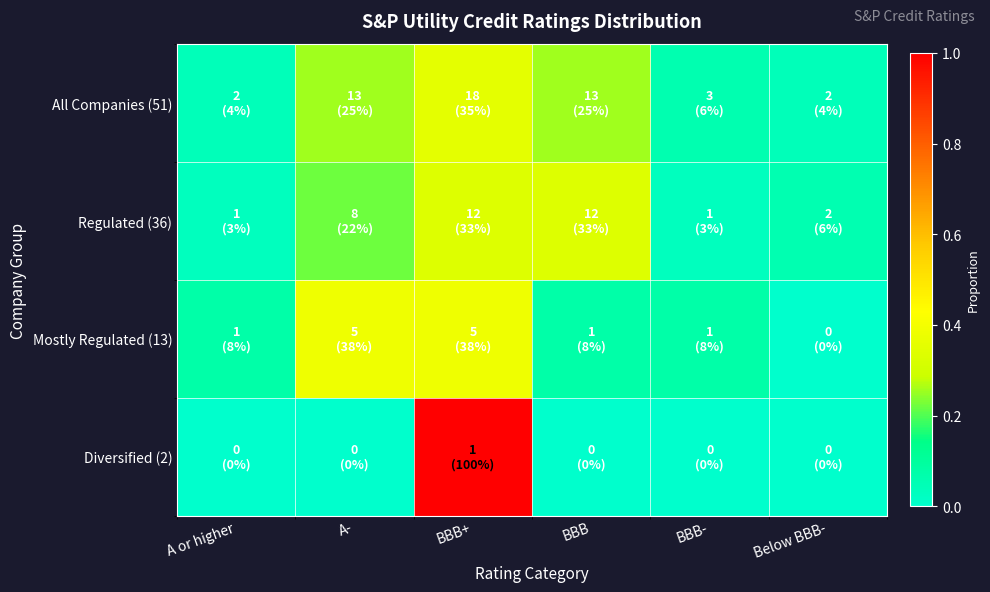

Rank the series by their maximum value, from lowest to highest.

Regulated (36), All Companies (51), Mostly Regulated (13), Diversified (2)